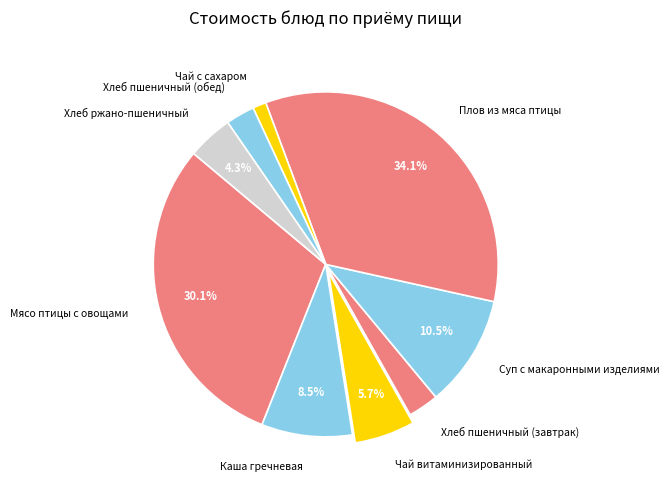

Which slice is the smallest?

Чай с сахаром